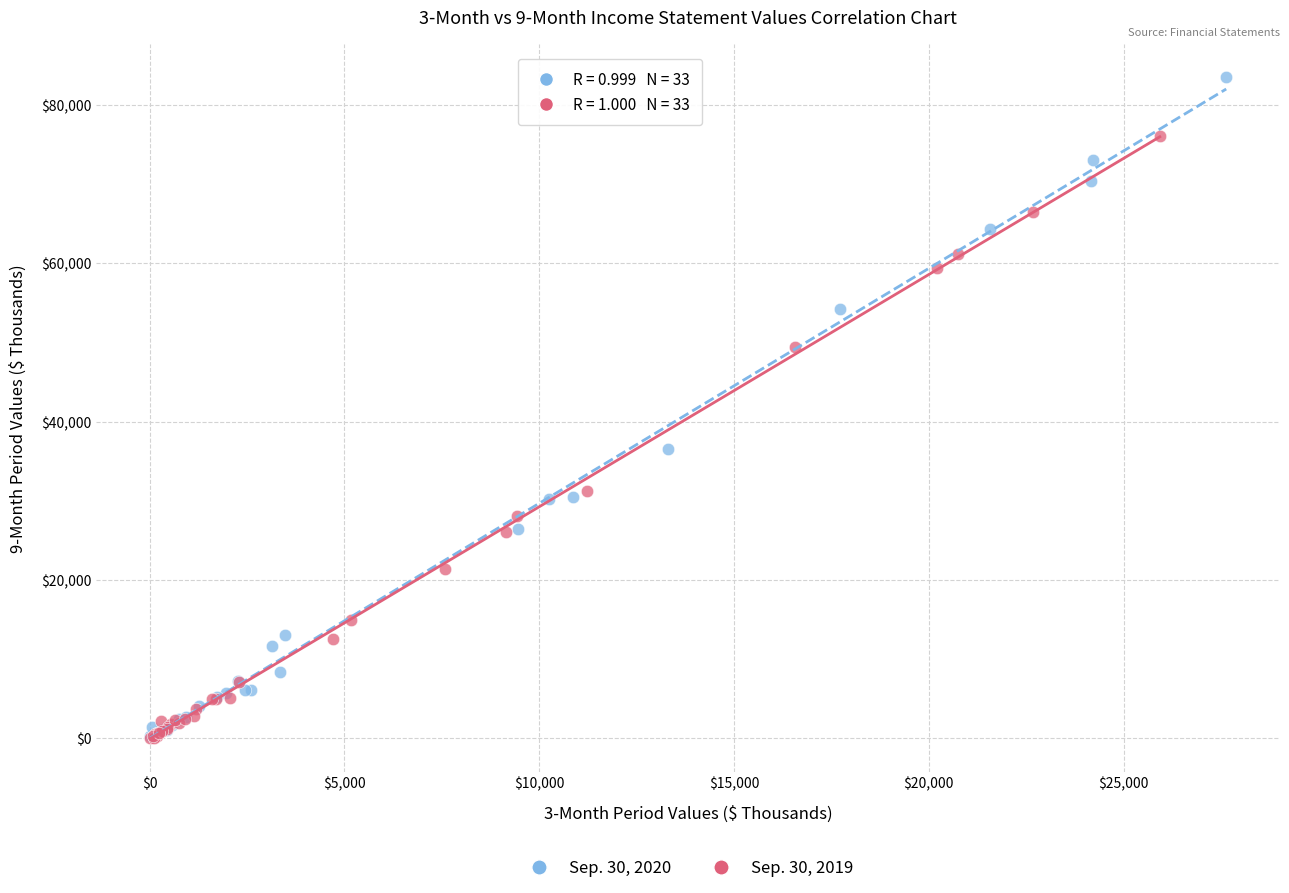

Which series reaches the maximum Y coordinate?

Sep. 30, 2020